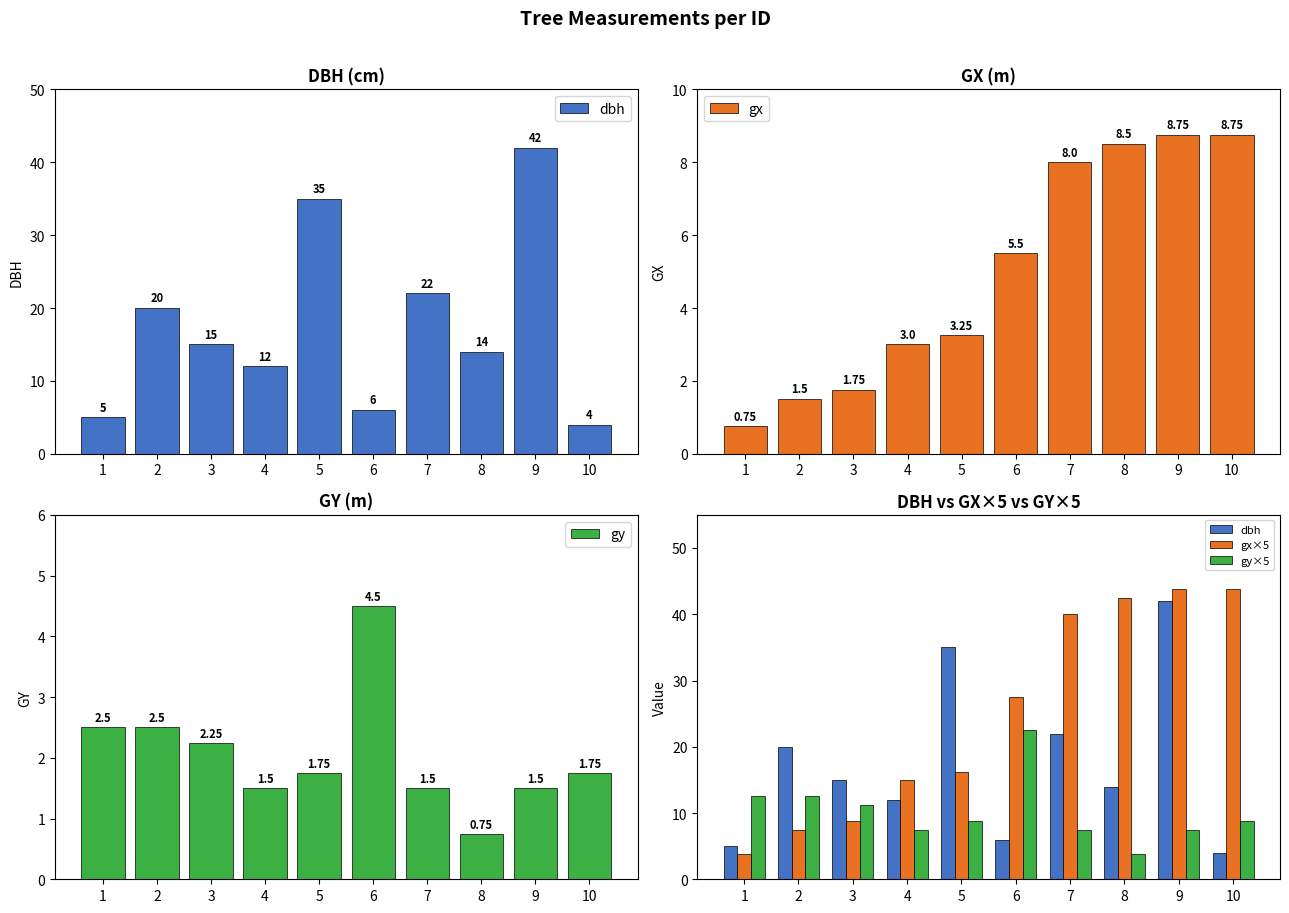

What is the spread (max minus min) of values at 8?

41.8